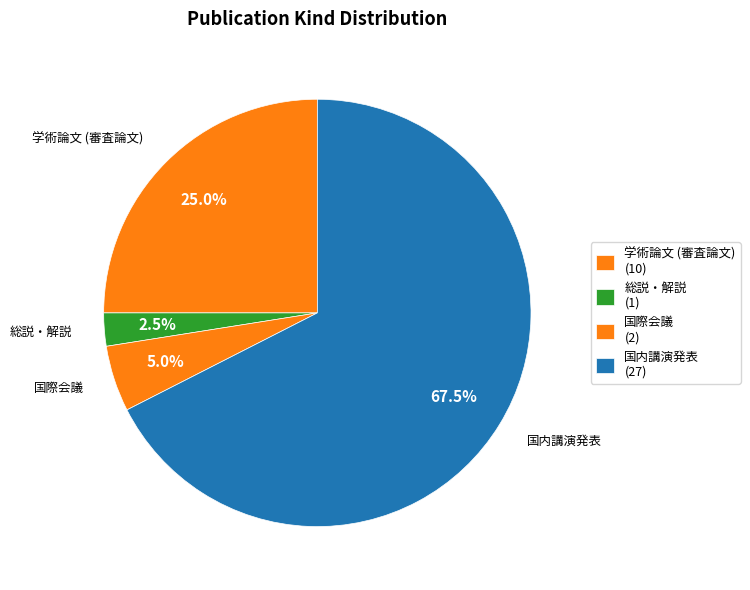

Between 学術論文 (審査論文) and 国際会議, which is larger?

学術論文 (審査論文)